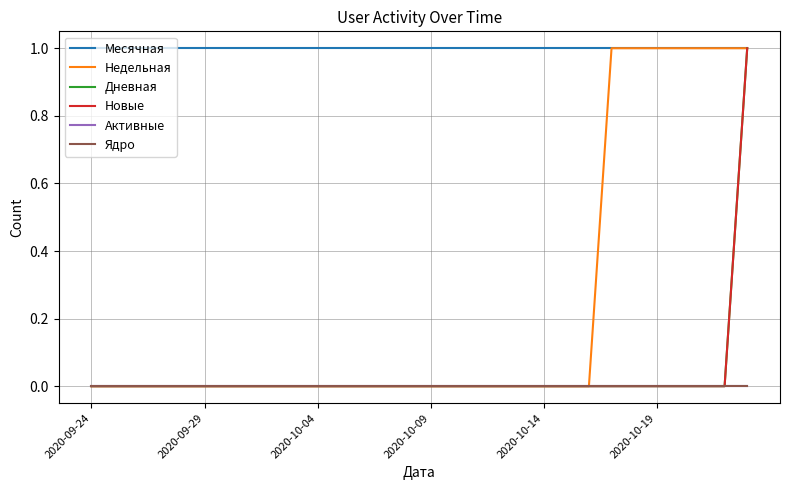

Does the chart have visible grid lines?

Yes